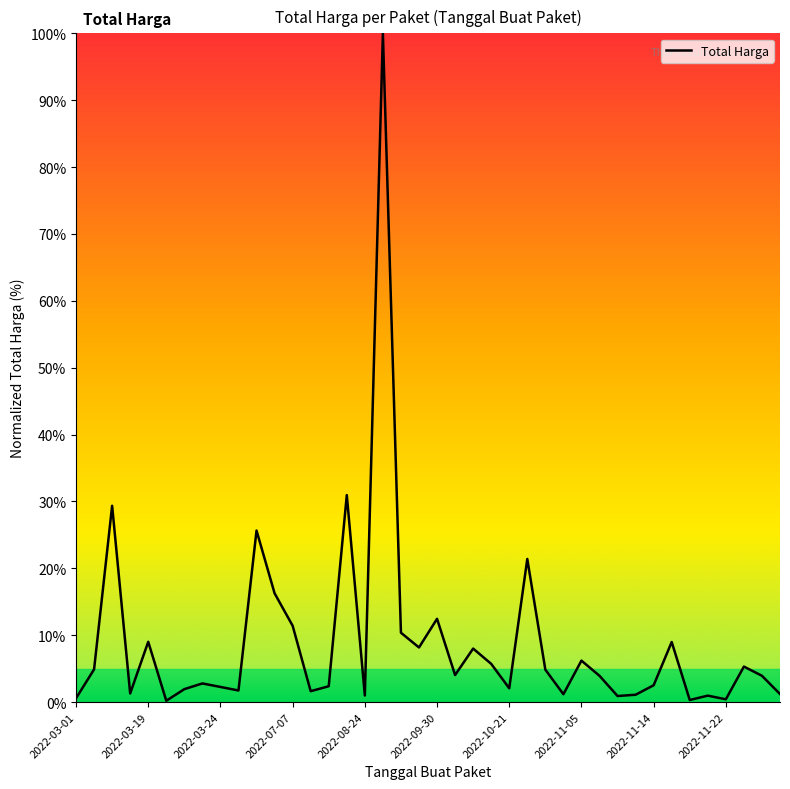

What is the greatest value displayed?

100.0